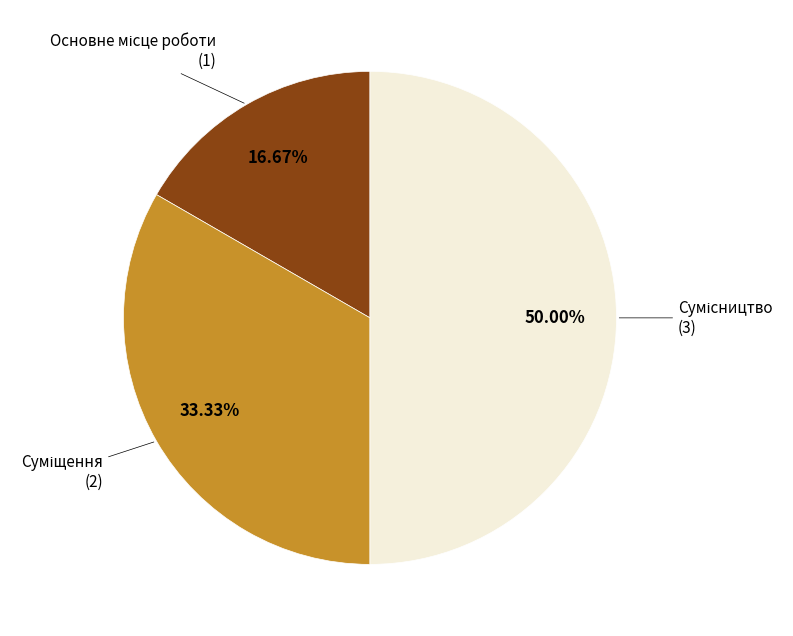

Count the number of slices in the pie.

3